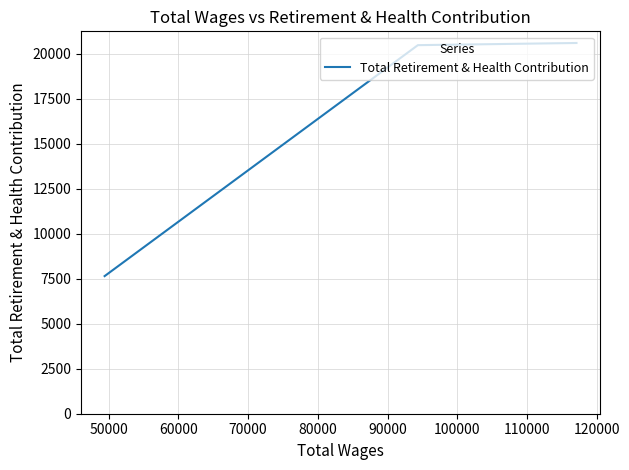

The chart shows a value of 6442 at 40000. True or false?

False